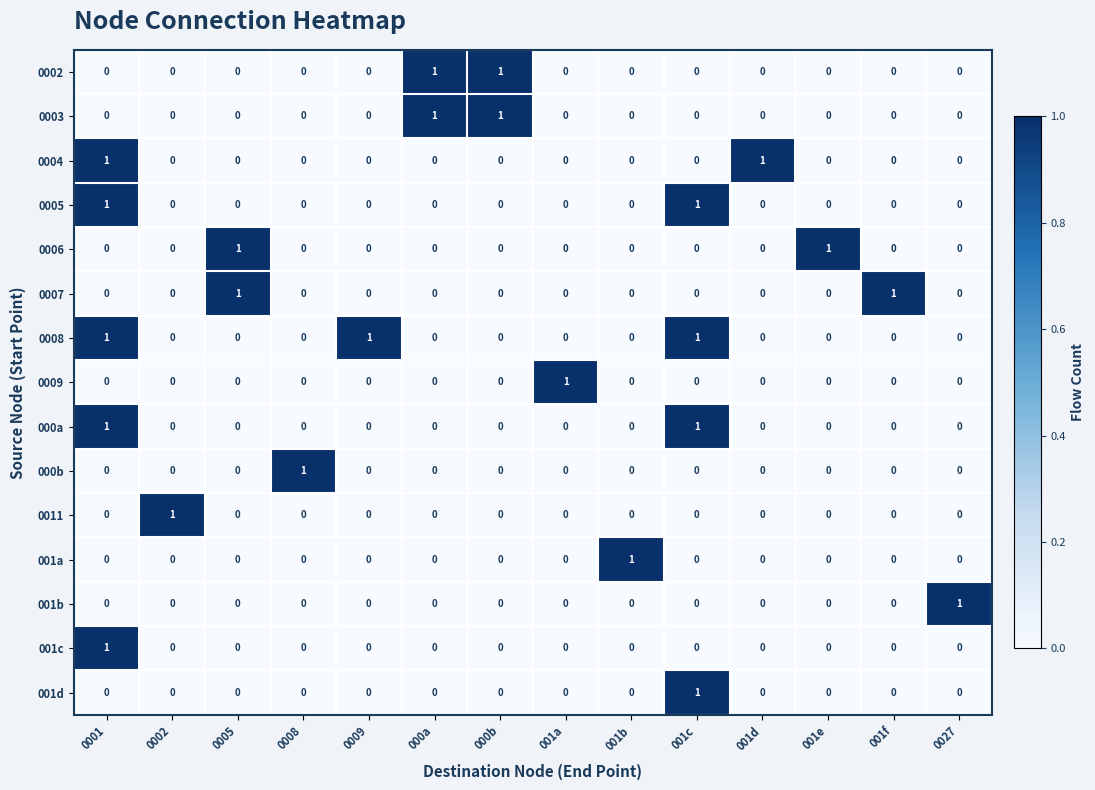

Which series has the largest total across all categories?

0008